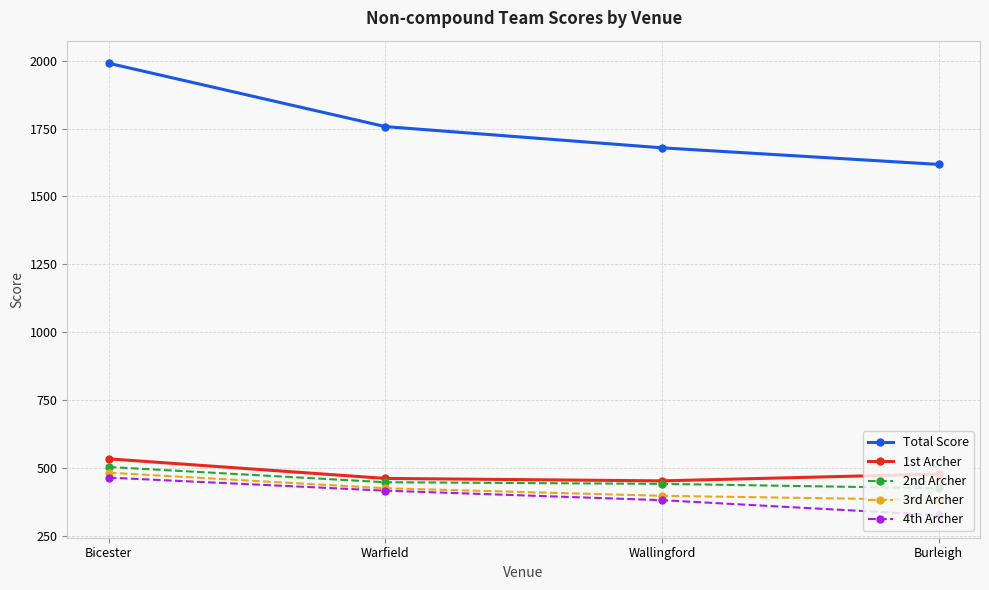

Is it true that 3rd Archer equals 384 at Burleigh?

True